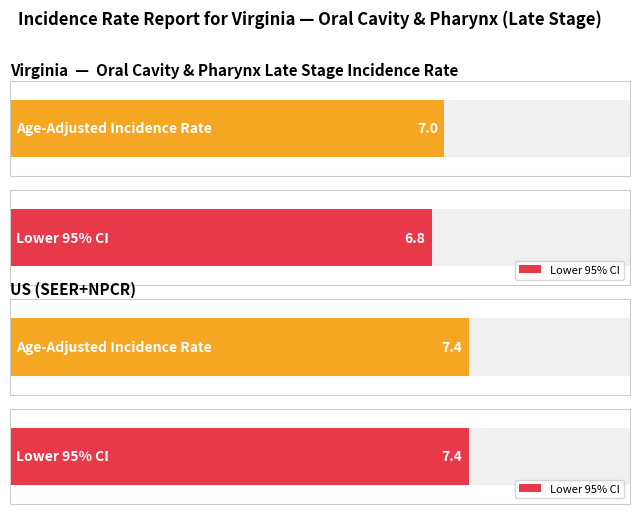

The value of Lower 95% CI at Virginia is 12.0. True or false?

False